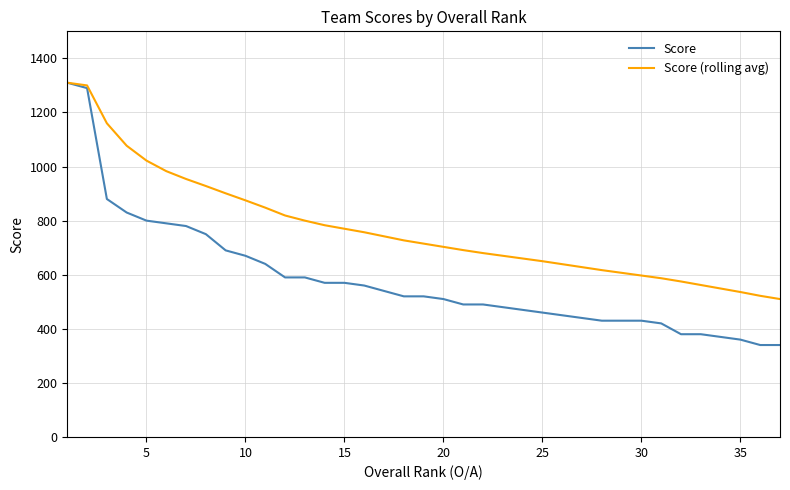

What is the minimum value shown in the chart?

340